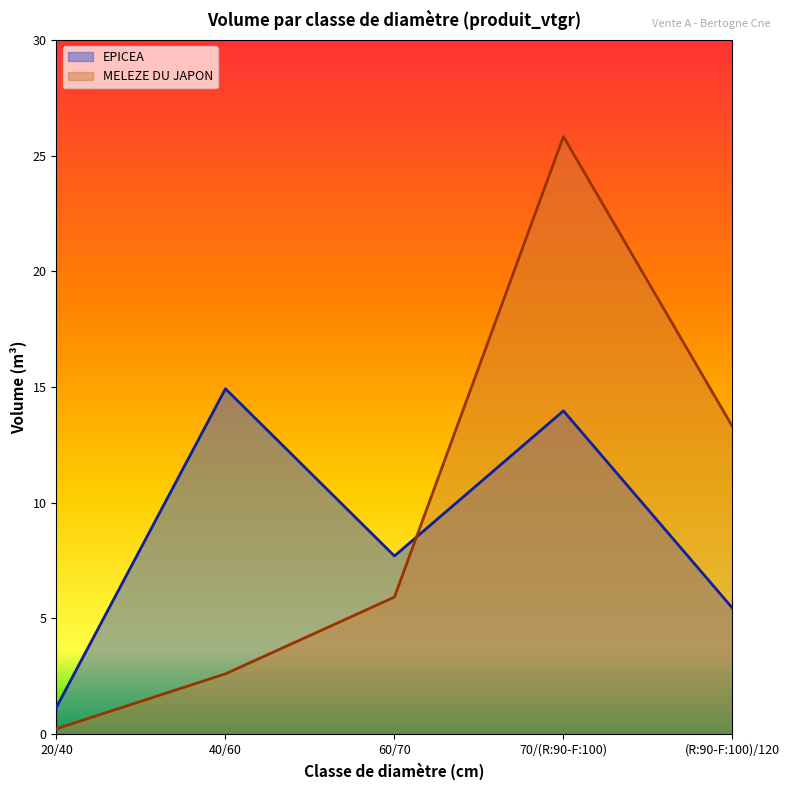

How many lines are shown in the chart?

2